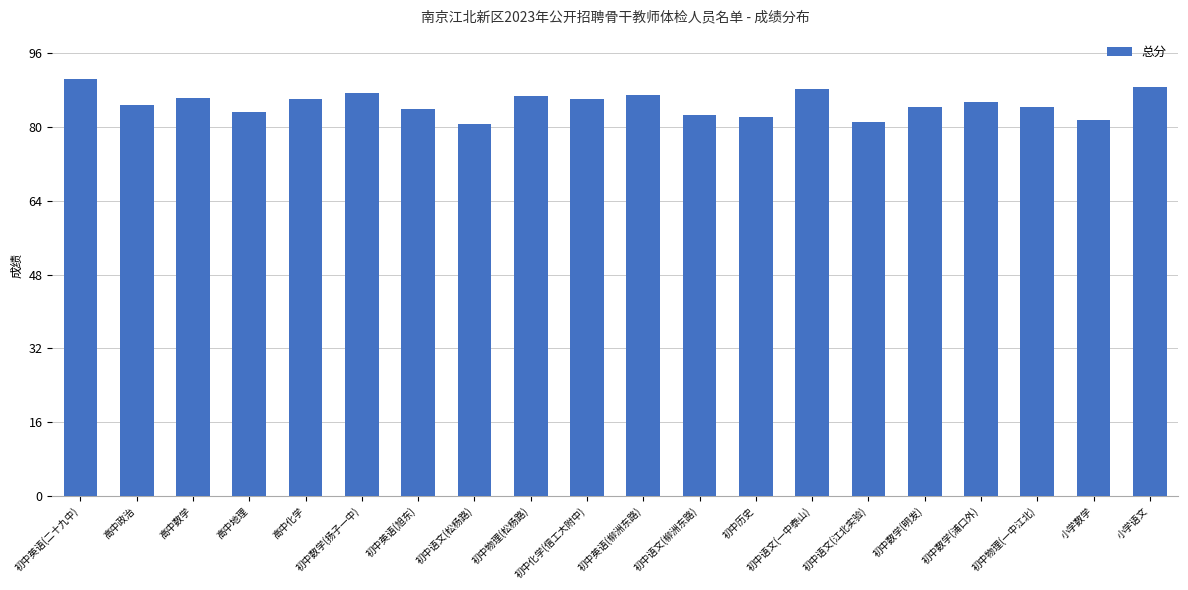

Is it true that the value at 初中语文(江北实验) is 48.6?

False